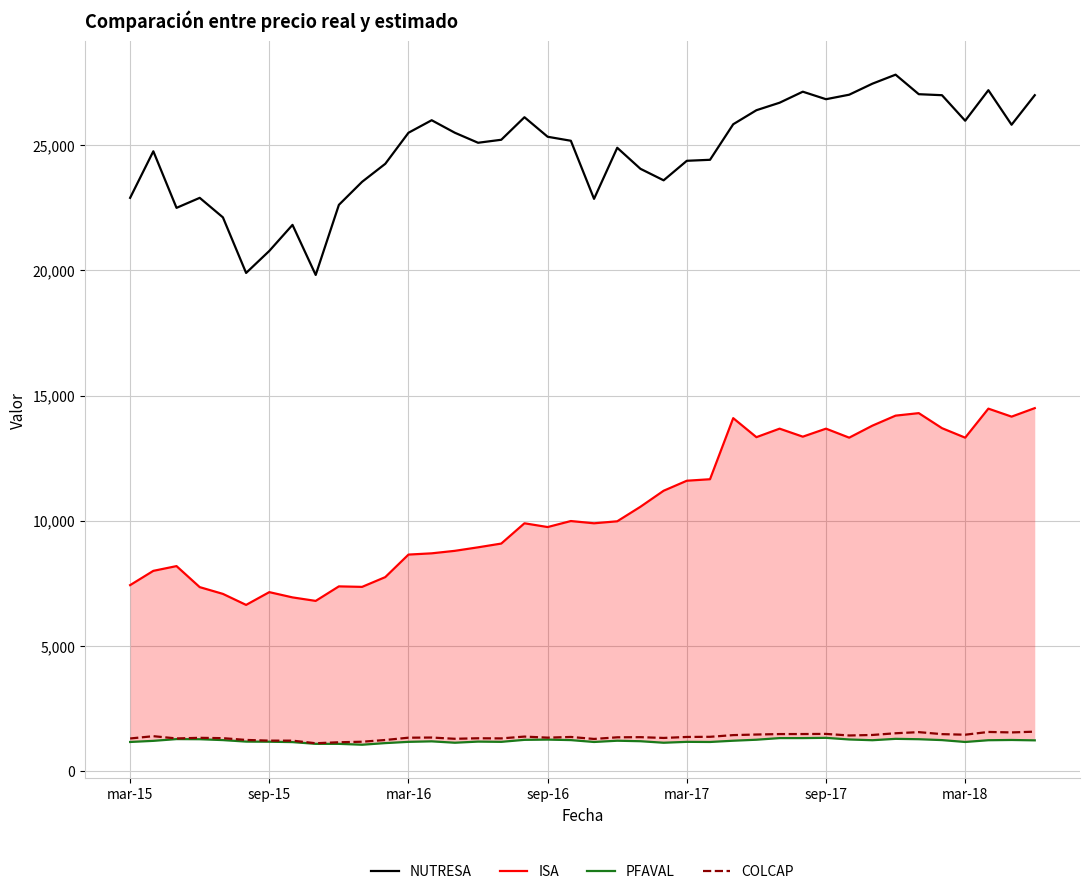

True or false: NUTRESA has more than 0 interior local peaks.

True